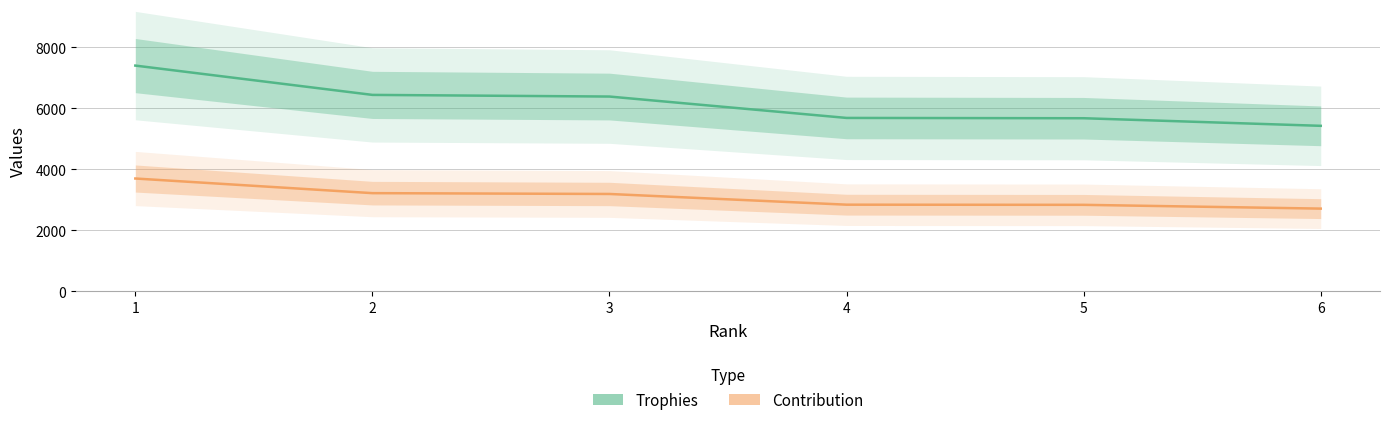

At which label does Contribution first exceed 3194?

1